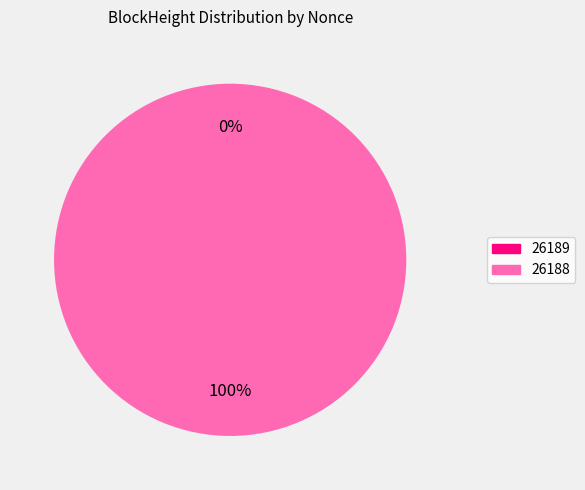

What is the majority slice?

26188